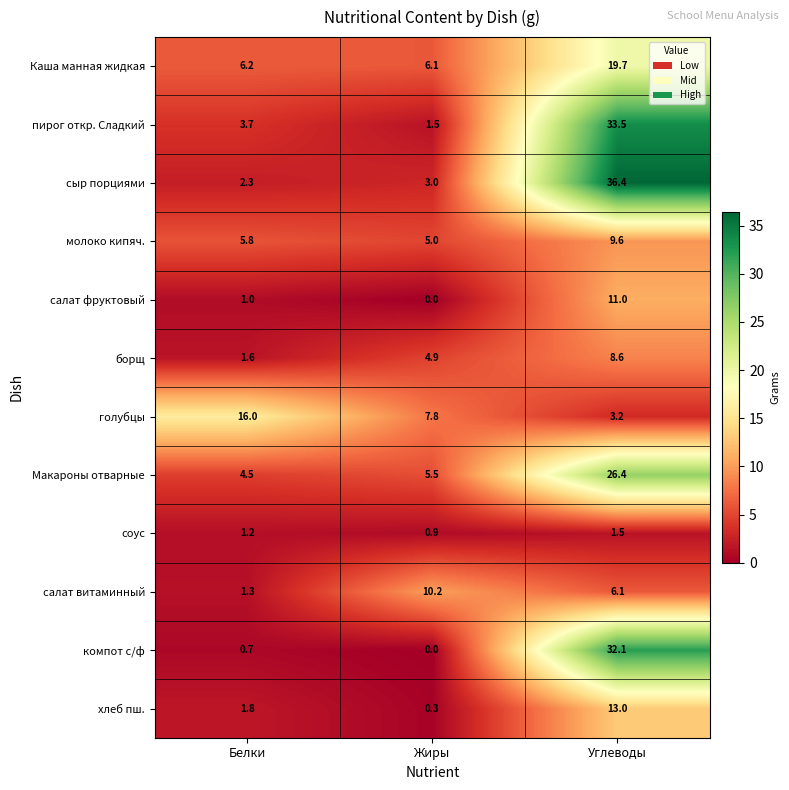

What is the difference between the second highest and minimum values in the соус series?

0.3